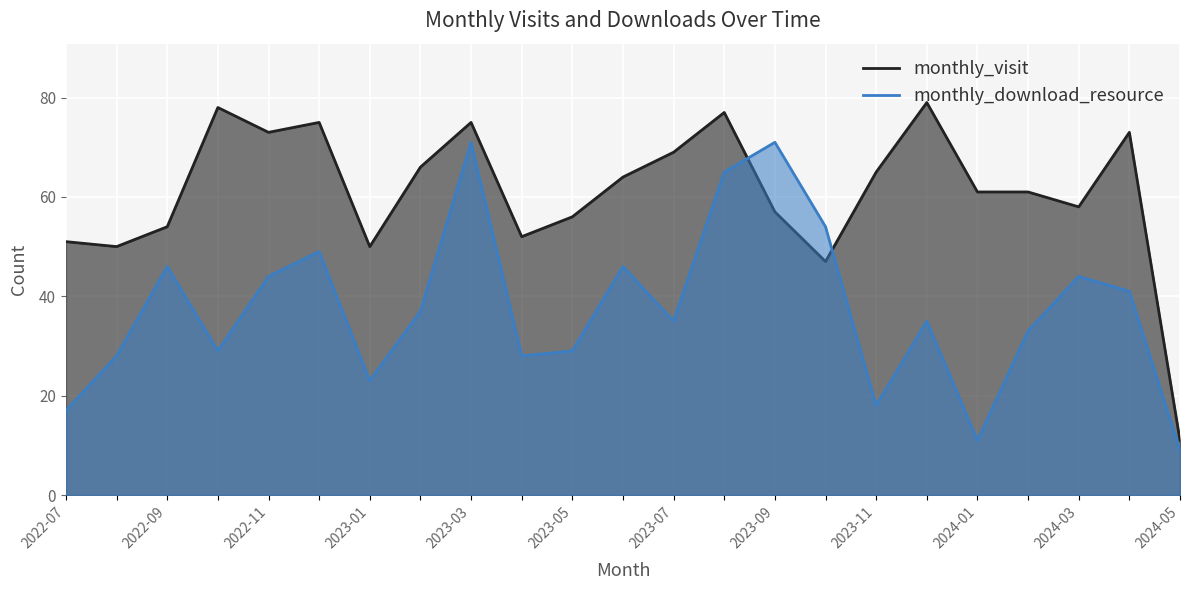

Count the number of categories in the chart.

23